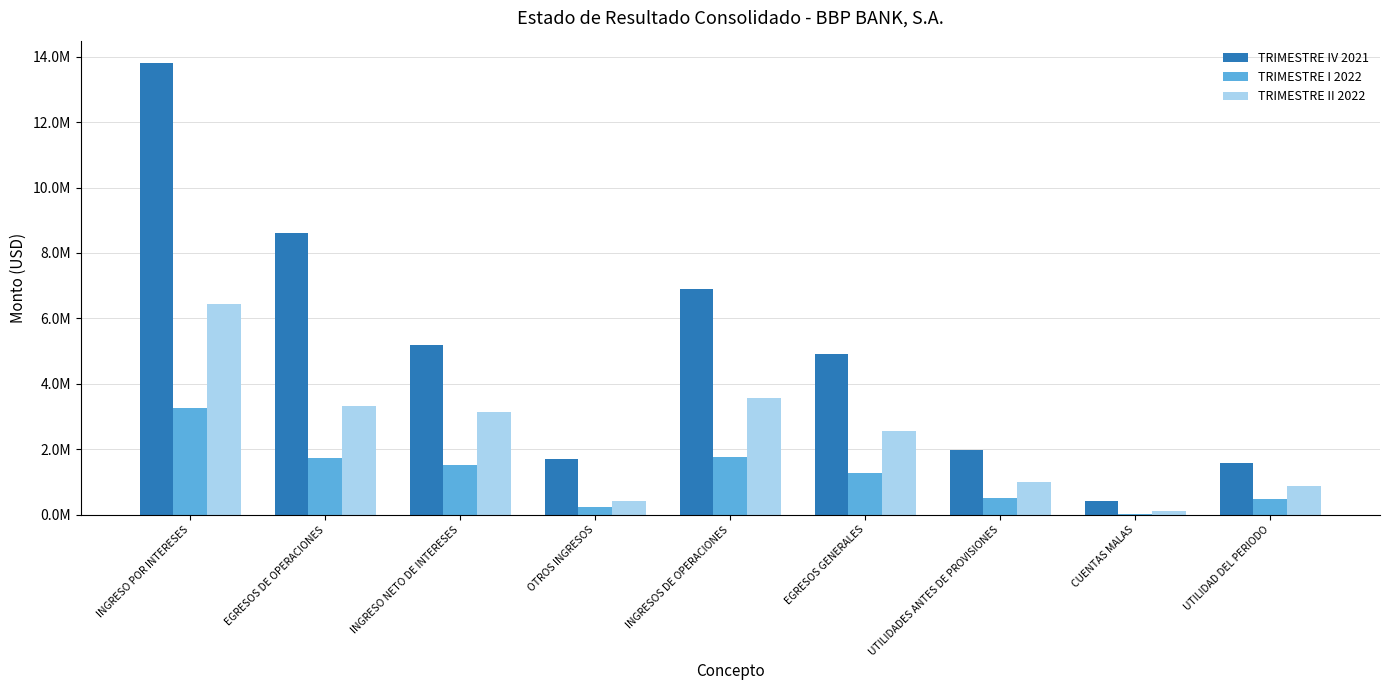

At how many categories does at least one series exceed 10175710?

1